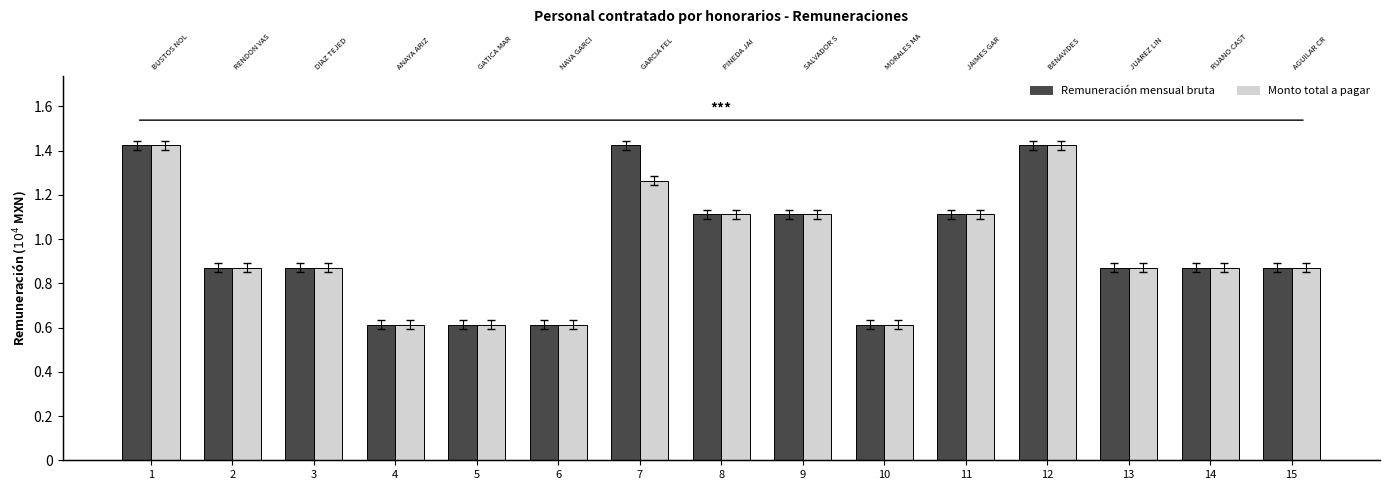

Which series changed the most between 6 and 13?

Remuneración mensual bruta